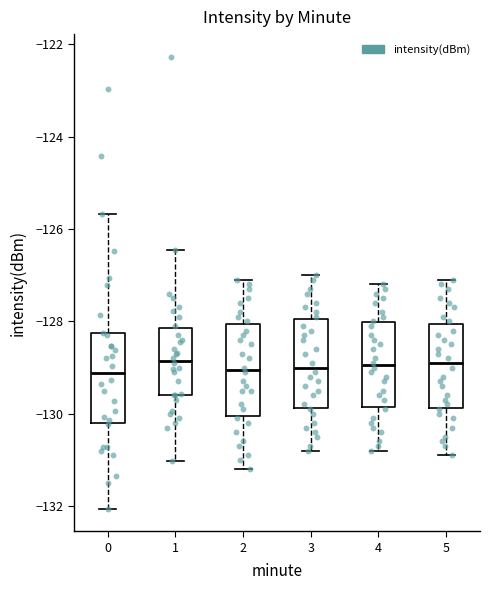

Where does the lower whisker of the box at x = 5 end on the y-axis? The values are not printed on the chart, so give them approximately, as read against the axis.

-130.8